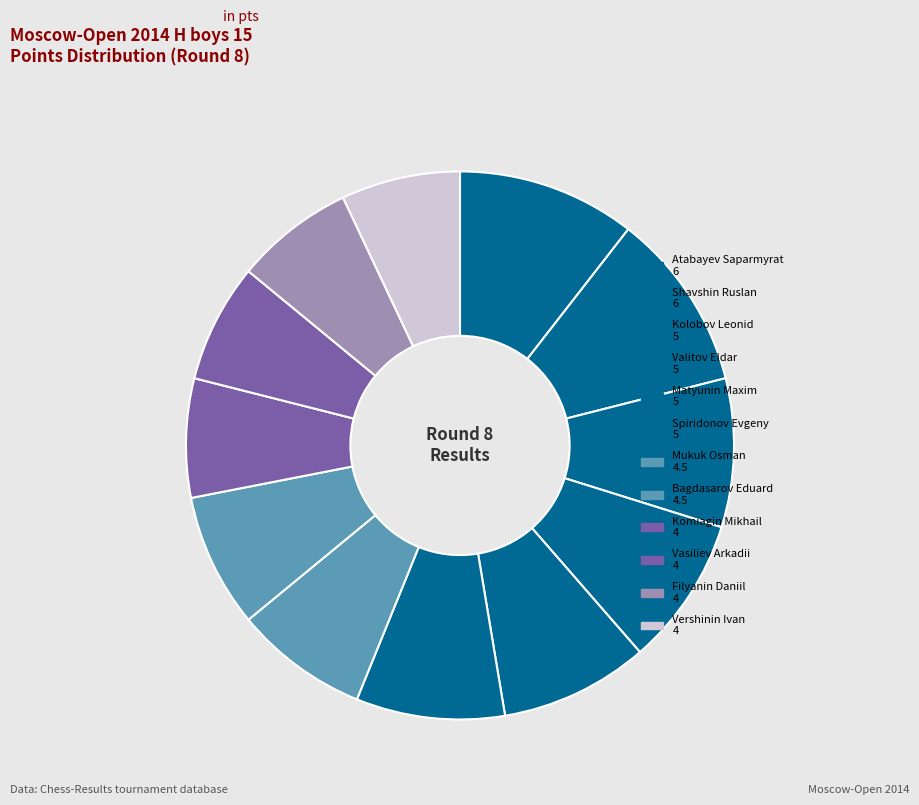

How many segments does this pie chart have?

12